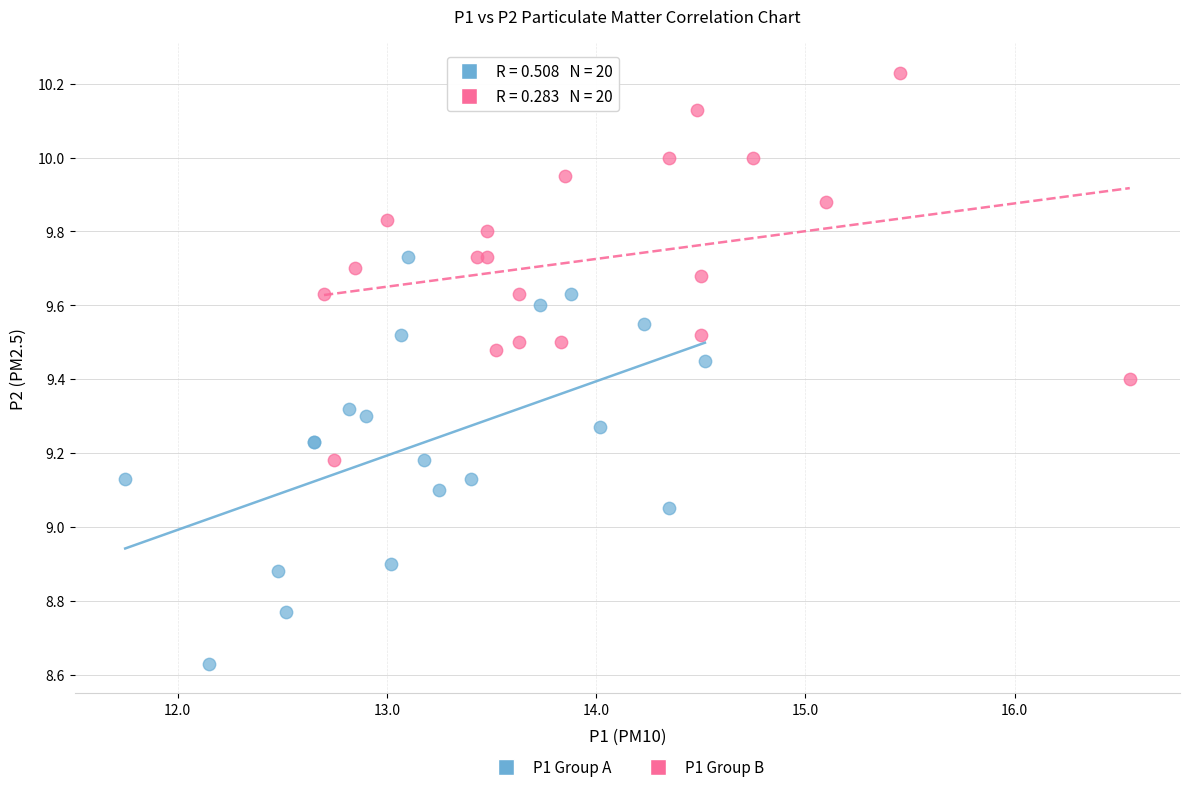

Which series reaches the minimum Y coordinate?

P1 Group A